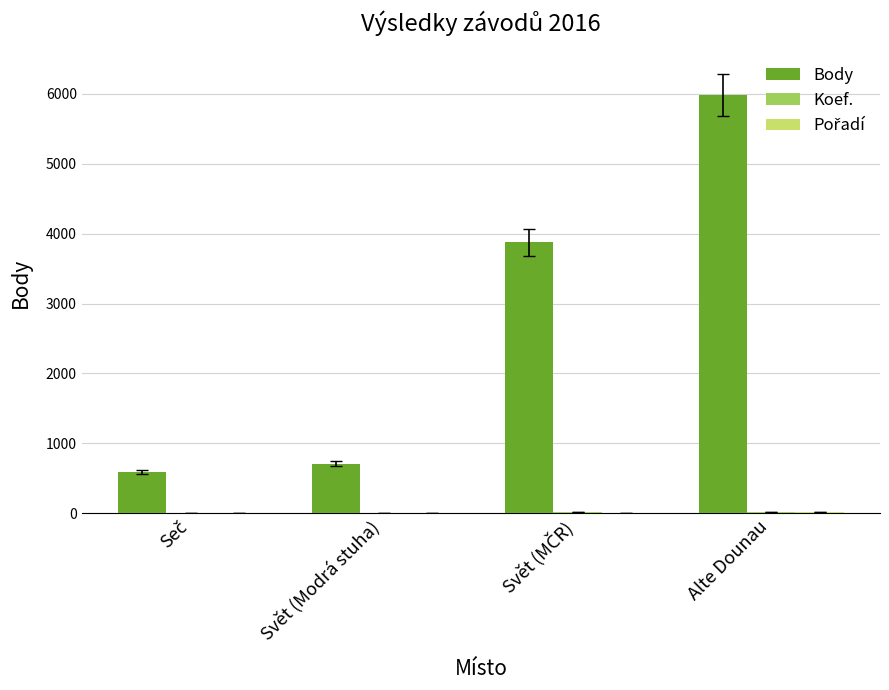

The Body series shows 707 at Svět (Modrá stuha). True or false?

True